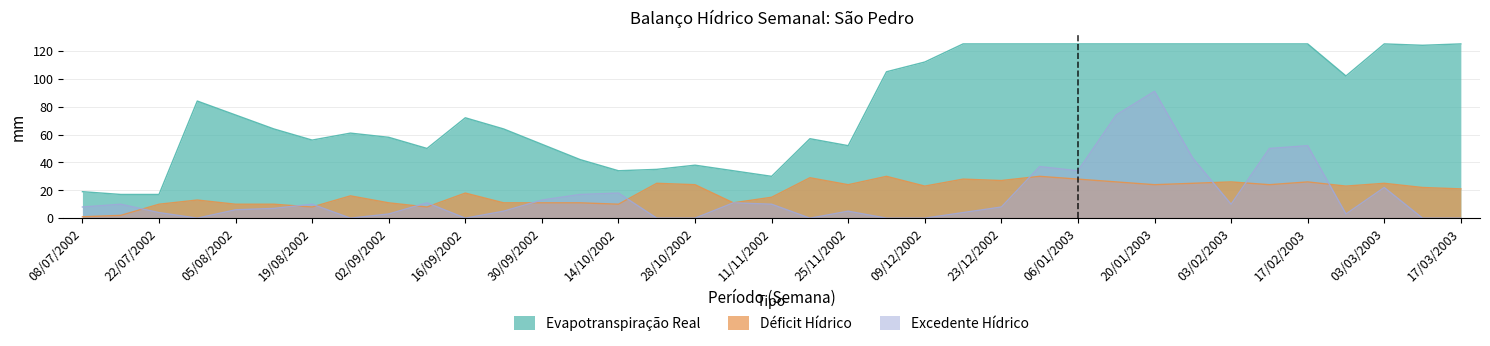

What is the greatest value displayed?

125